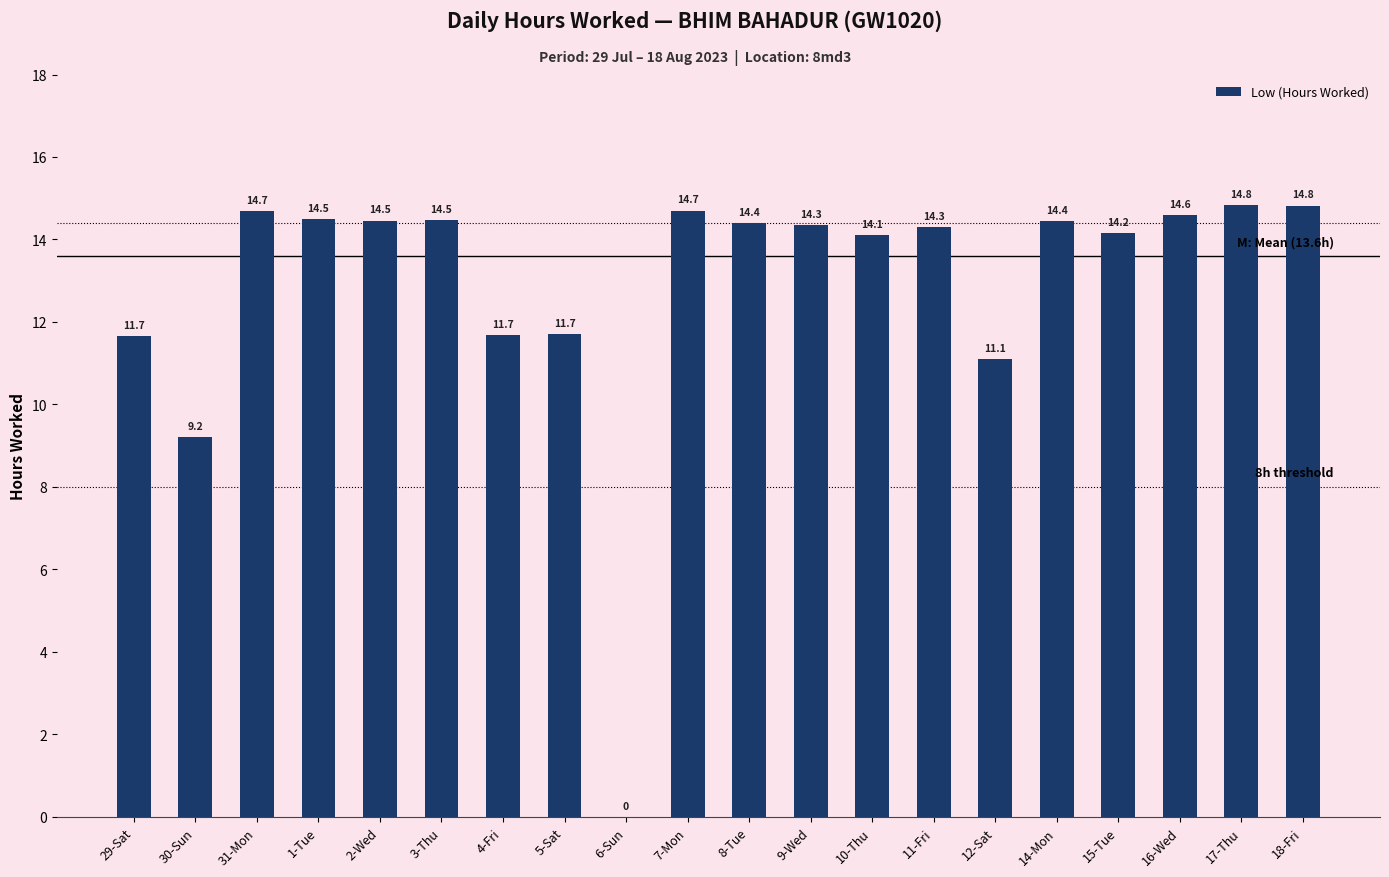

Between 30-Sun and 15-Tue, which is larger?

15-Tue